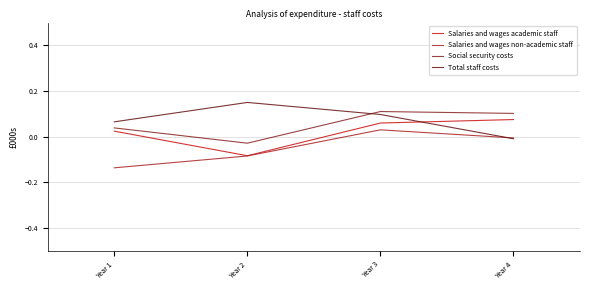

How many lines are shown in the chart?

4